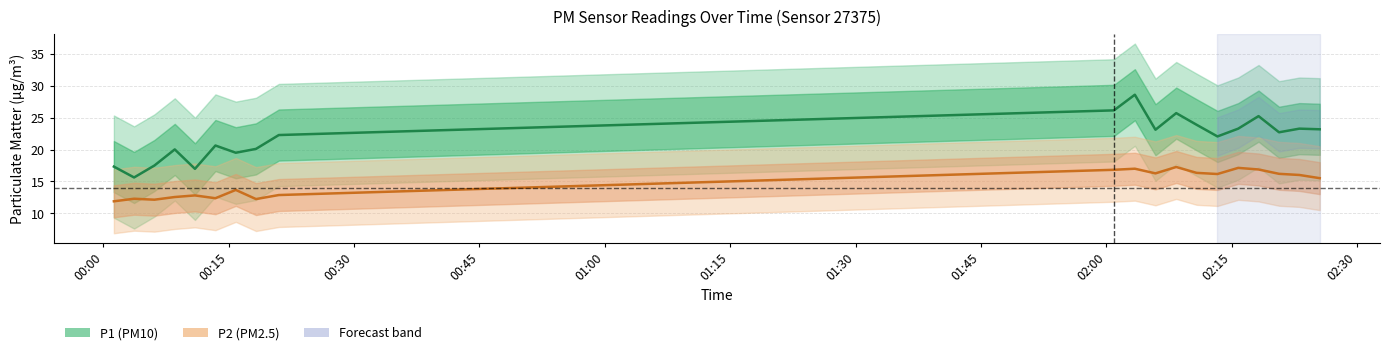

Rank the series at 02:30 from lowest to highest value.

P2, P1